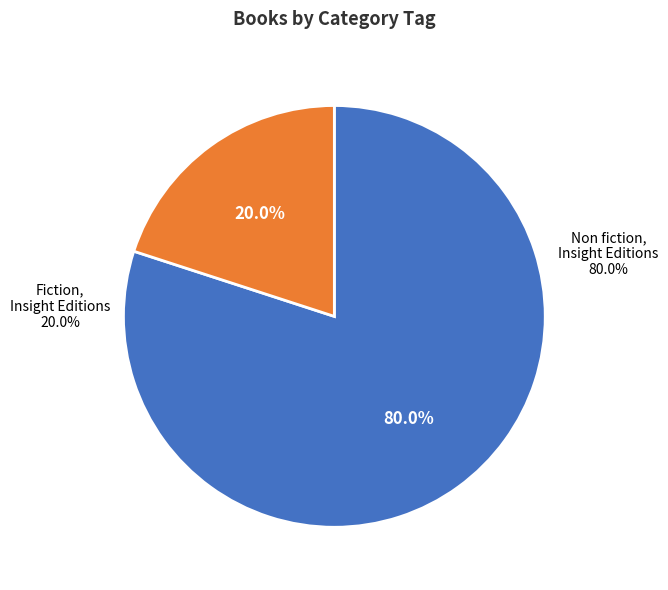

Is there a majority slice in this chart?

Yes